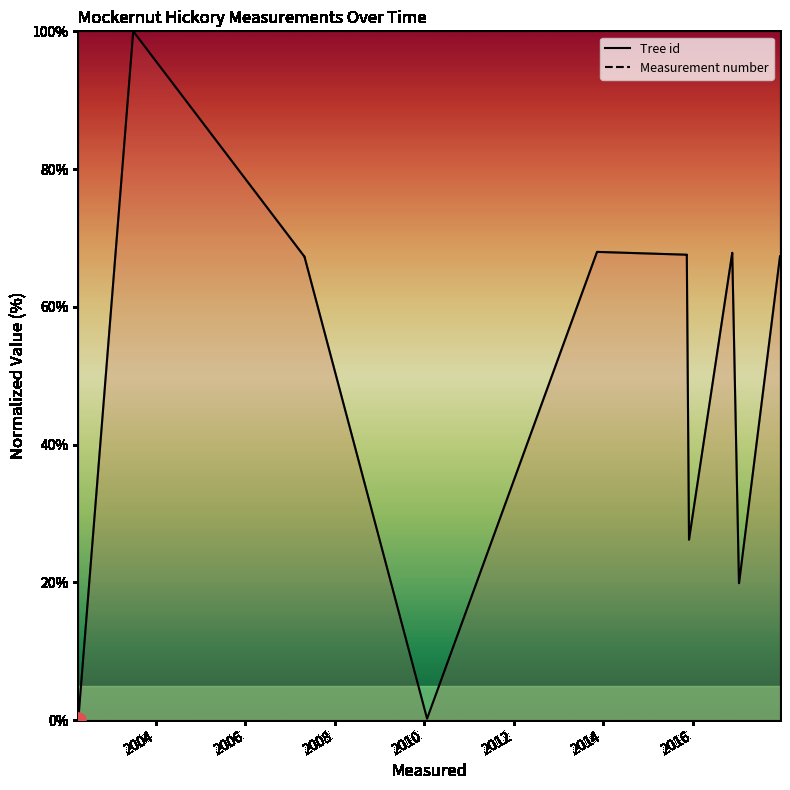

What are all the series names shown in the legend?

Tree id, Measurement number